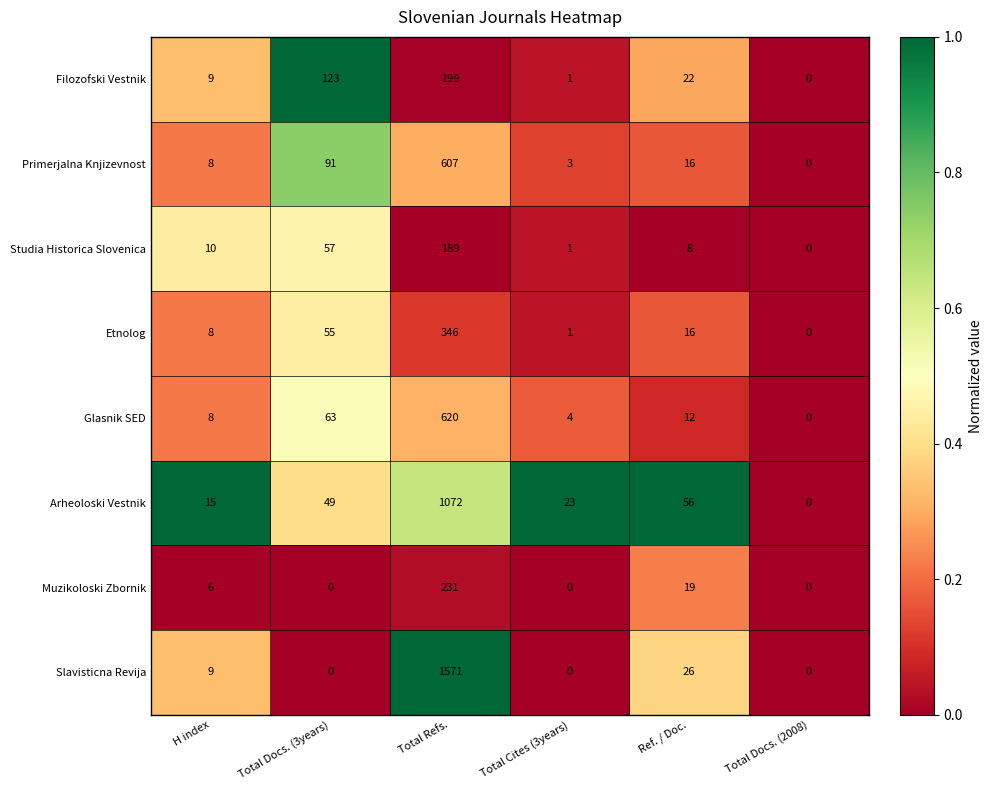

What is the total value across all series at Ref. / Doc.?

175